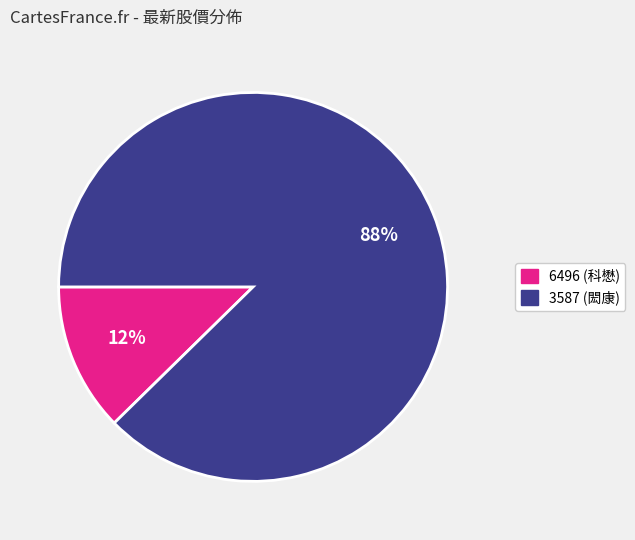

Count the number of slices in the pie.

2